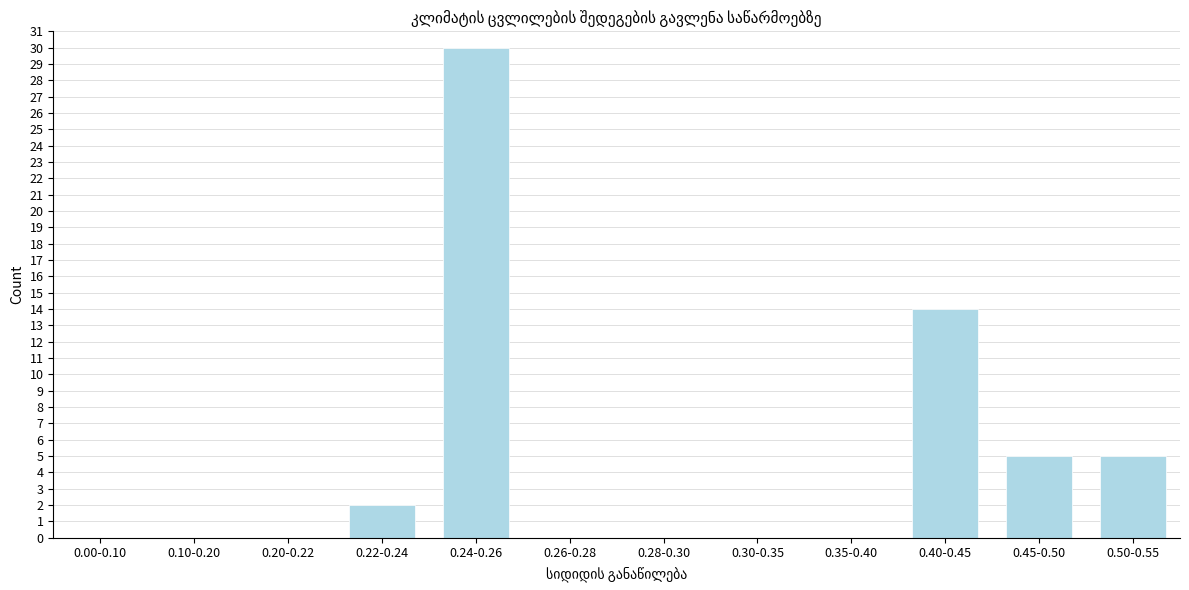

Reading left to right, list all the values displayed in this chart.

0.00-0.10=0	0.10-0.20=0	0.20-0.22=0	0.22-0.24=2	0.24-0.26=30	0.26-0.28=0	0.28-0.30=0	0.30-0.35=0	0.35-0.40=0	0.40-0.45=14	0.45-0.50=5	0.50-0.55=5